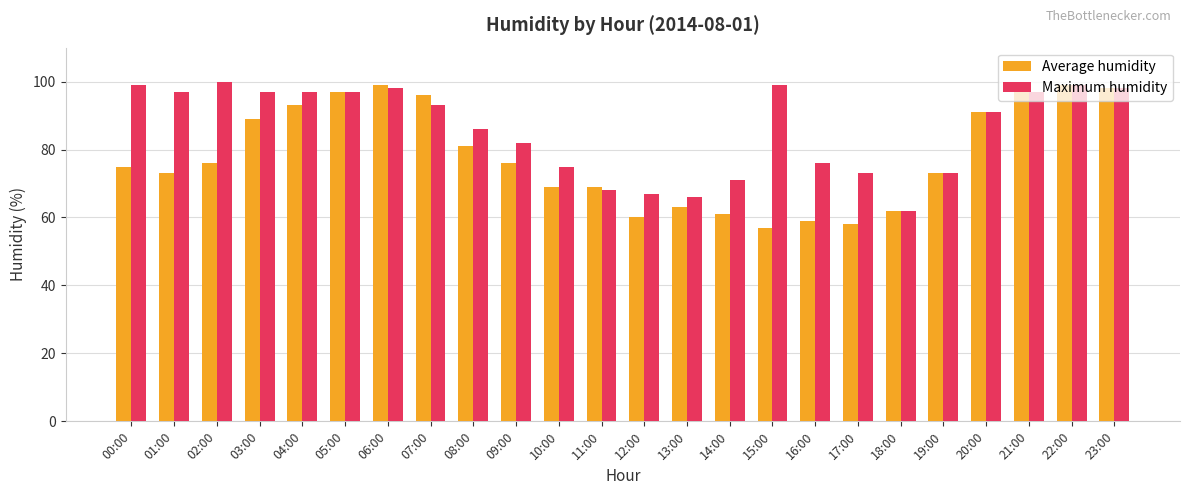

Where is Maximum humidity nearest to the value 81?

09:00